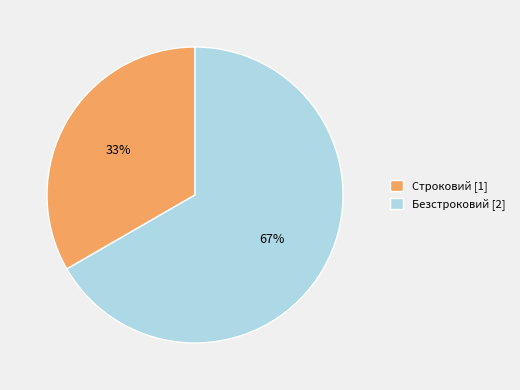

To the nearest percent, what is the average slice percentage?

50%